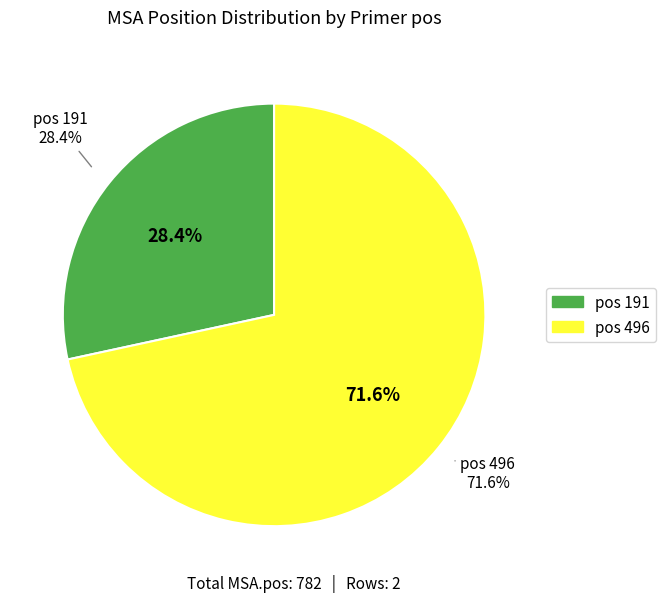

To the nearest percent, what percentage of the pie is 496?

72%